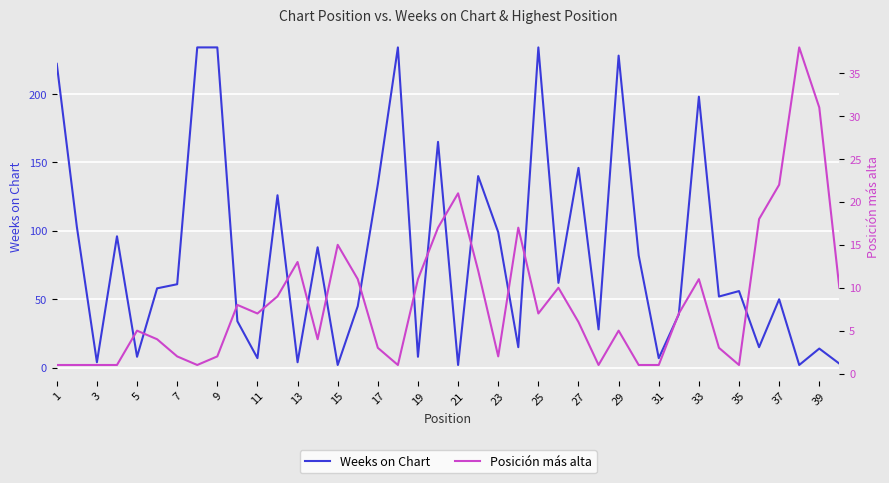

The Weeks on Chart series shows 234 at 9. True or false?

True